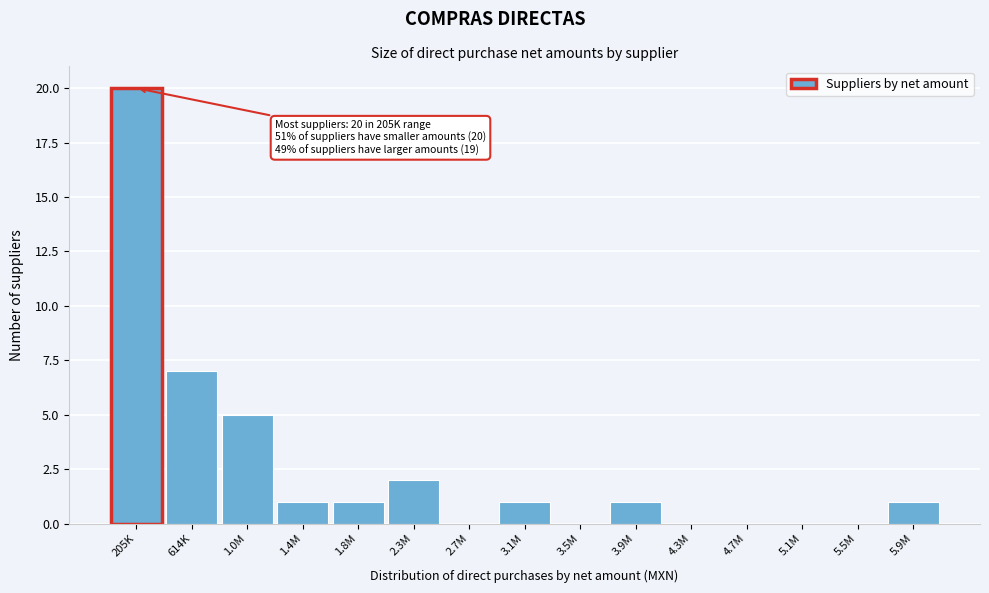

Reading left to right, list all the values displayed in this chart.

205K=20	614K=7	1.0M=5	1.4M=1	1.8M=1	2.3M=2	2.7M=0	3.1M=1	3.5M=0	3.9M=1	4.3M=0	4.7M=0	5.1M=0	5.5M=0	5.9M=1